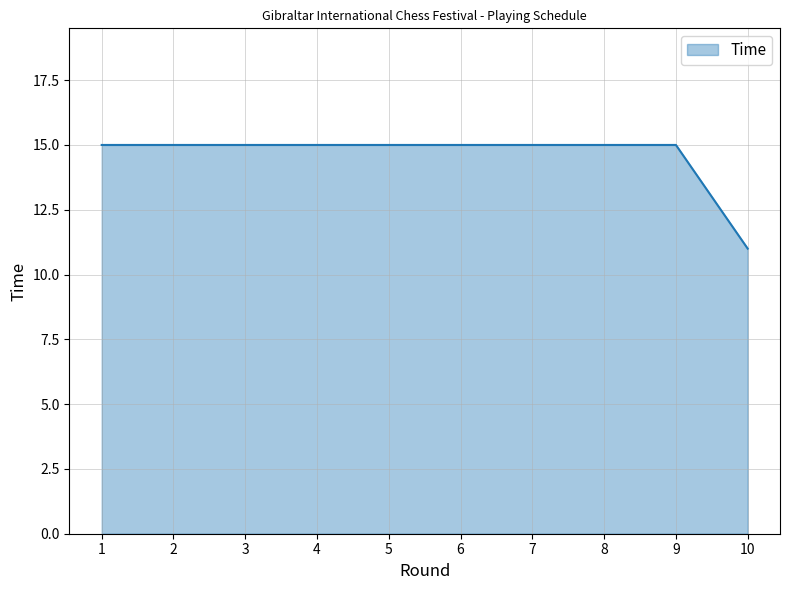

Is it true that the value at 1 is 10?

False